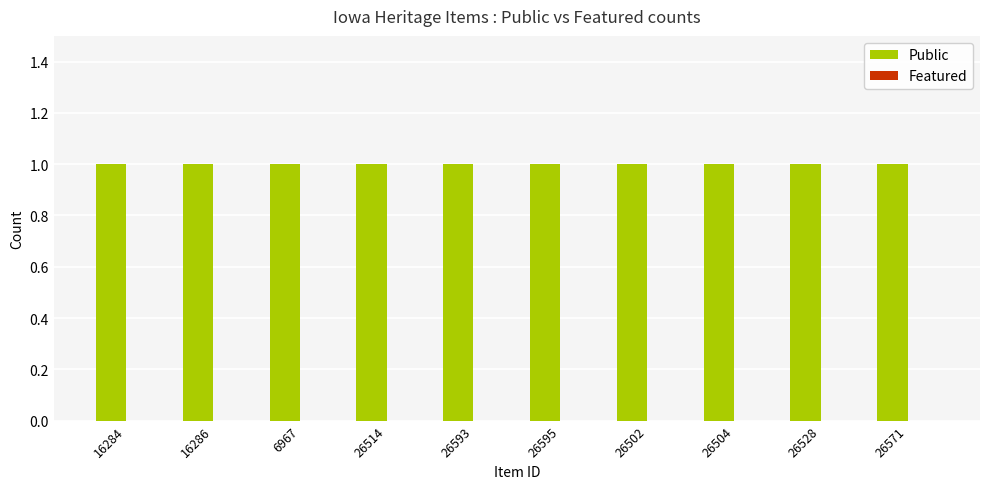

What is the greatest value displayed?

1